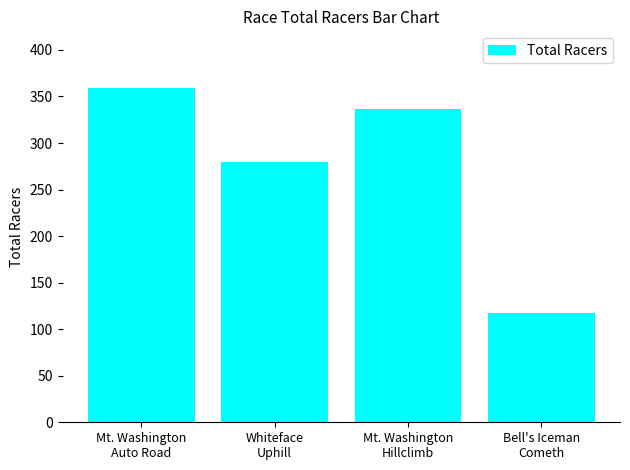

What is the difference between the maximum and minimum values?

242